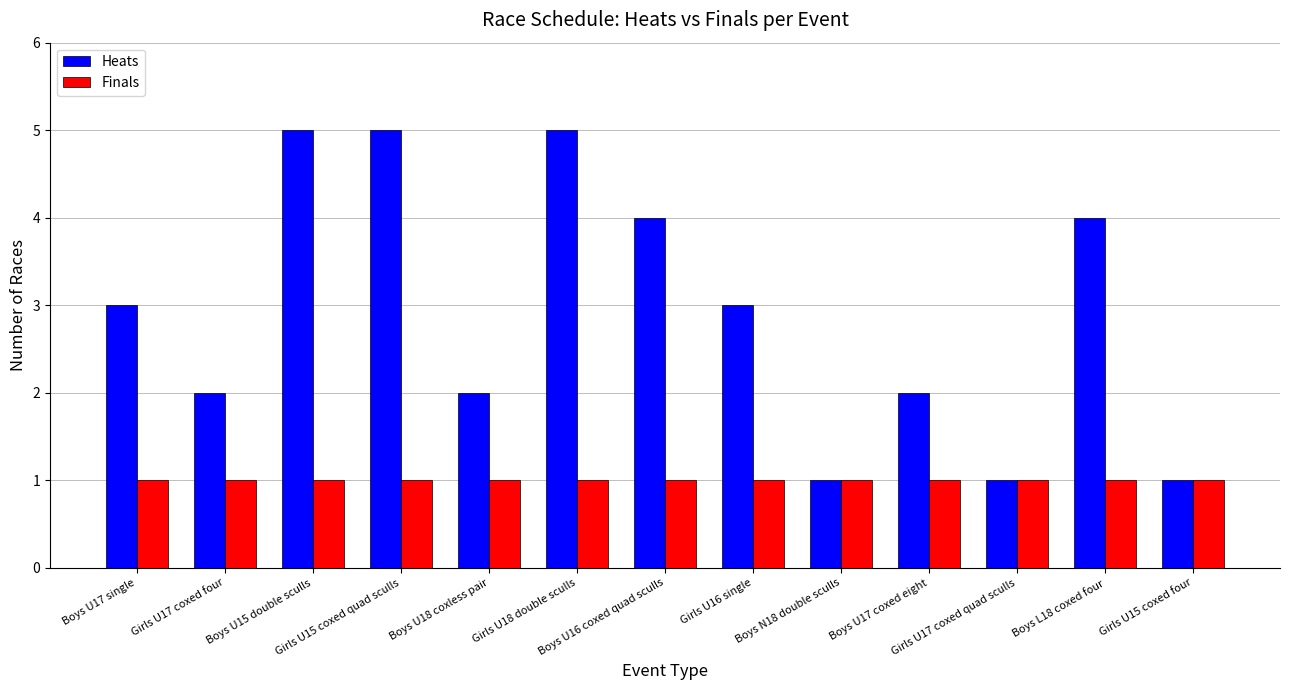

Which series has the widest spread of values?

Heats